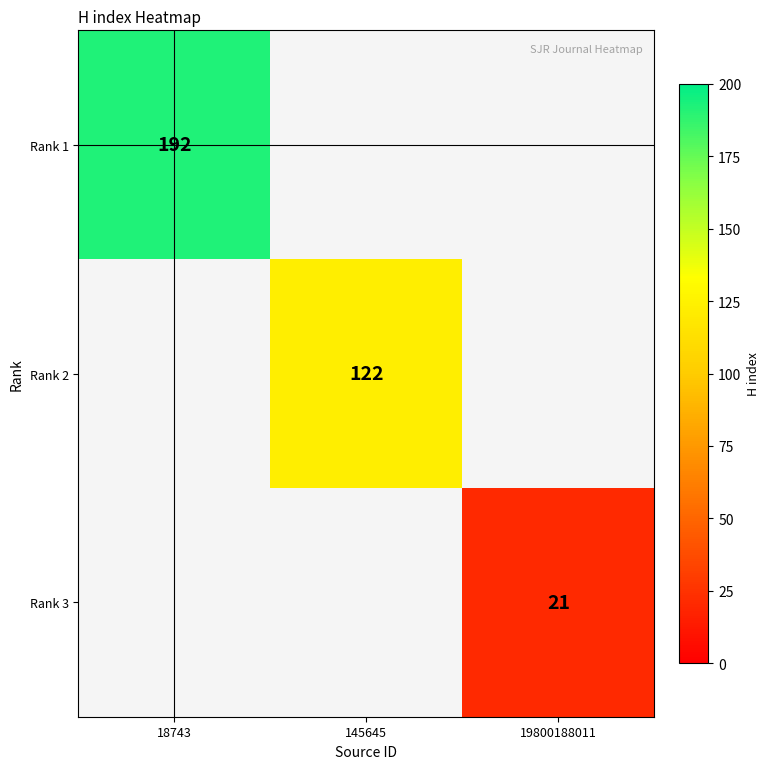

Count the number of categories in the chart.

3